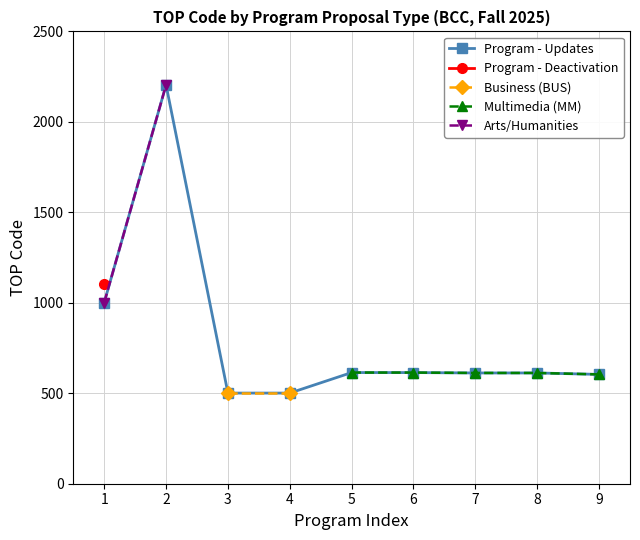

How many values exceed 612?

6